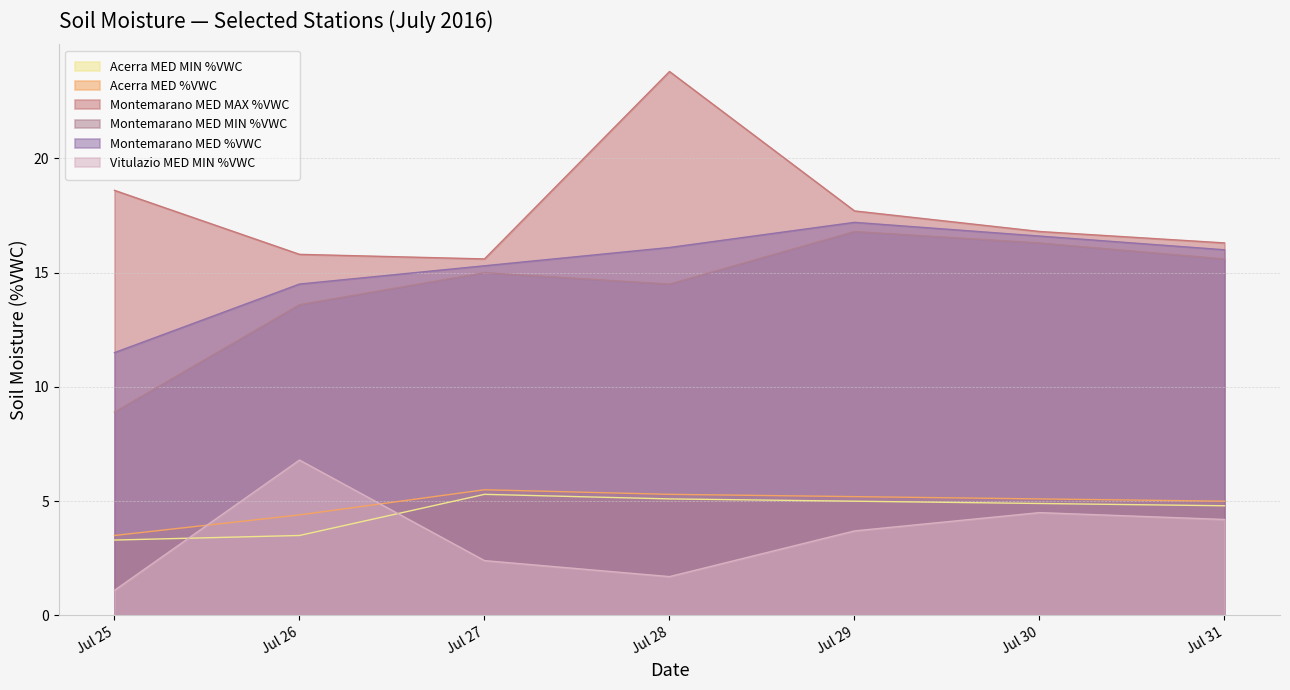

Reading left to right, transcribe all the data shown in this chart.

Acerra MED MIN %VWC: Jul 25=3.3	Jul 26=3.5	Jul 27=5.3	Jul 28=5.1	Jul 29=5.0	Jul 30=4.9	Jul 31=4.8
Acerra MED %VWC: Jul 25=3.5	Jul 26=4.4	Jul 27=5.5	Jul 28=5.3	Jul 29=5.2	Jul 30=5.1	Jul 31=5.0
Montemarano MED MAX %VWC: Jul 25=18.6	Jul 26=15.8	Jul 27=15.6	Jul 28=23.8	Jul 29=17.7	Jul 30=16.8	Jul 31=16.3
Montemarano MED MIN %VWC: Jul 25=8.9	Jul 26=13.6	Jul 27=15.0	Jul 28=14.5	Jul 29=16.8	Jul 30=16.3	Jul 31=15.6
Montemarano MED %VWC: Jul 25=11.5	Jul 26=14.5	Jul 27=15.3	Jul 28=16.1	Jul 29=17.2	Jul 30=16.6	Jul 31=16.0
Vitulazio MED MIN %VWC: Jul 25=1.1	Jul 26=6.8	Jul 27=2.4	Jul 28=1.7	Jul 29=3.7	Jul 30=4.5	Jul 31=4.2